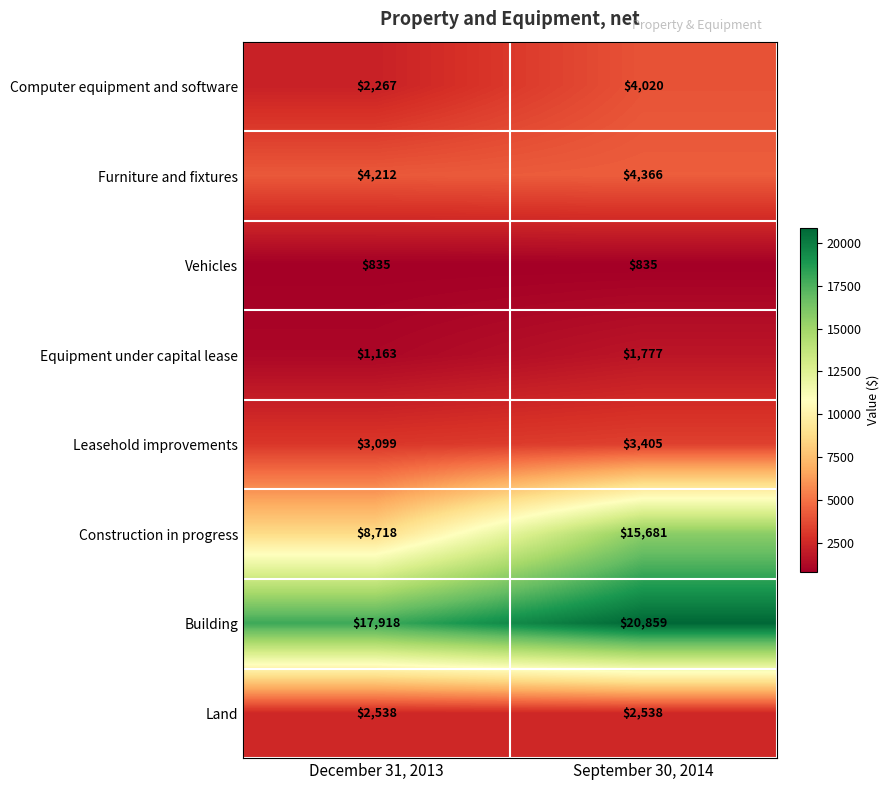

Between December 31, 2013 and September 30, 2014, which series saw the biggest shift?

Construction in progress